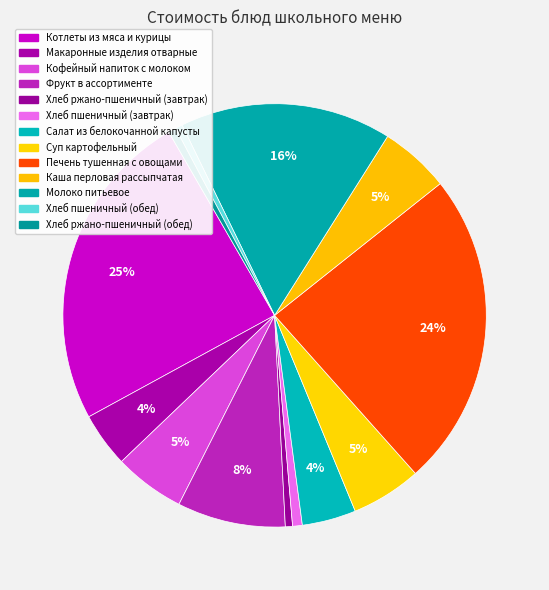

What portion of the pie excludes Салат из белокочанной капусты?

95.9%